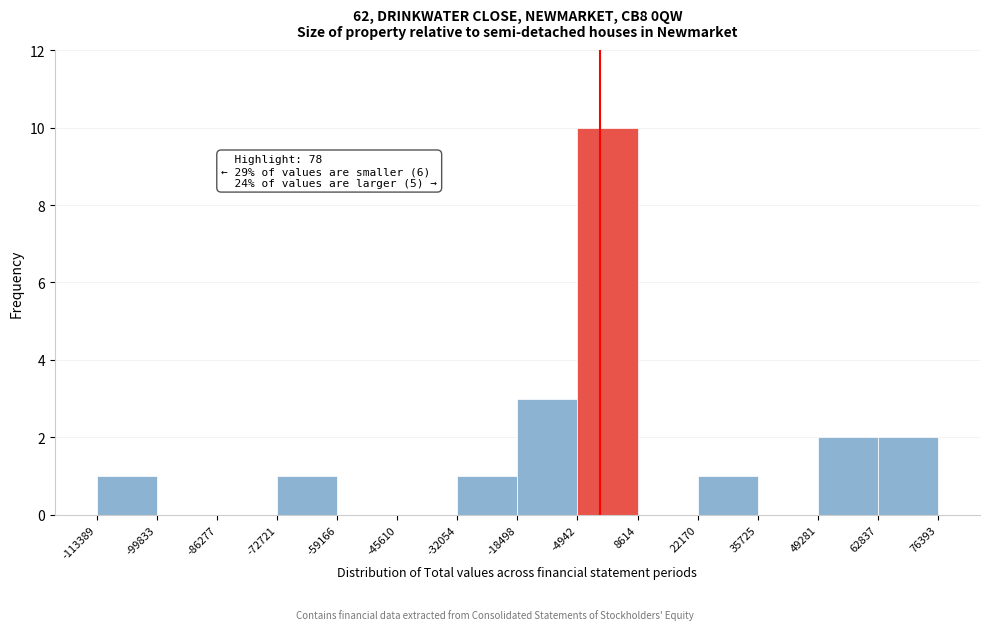

Which range on the x-axis has the tallest bar?

-4942 to 8614